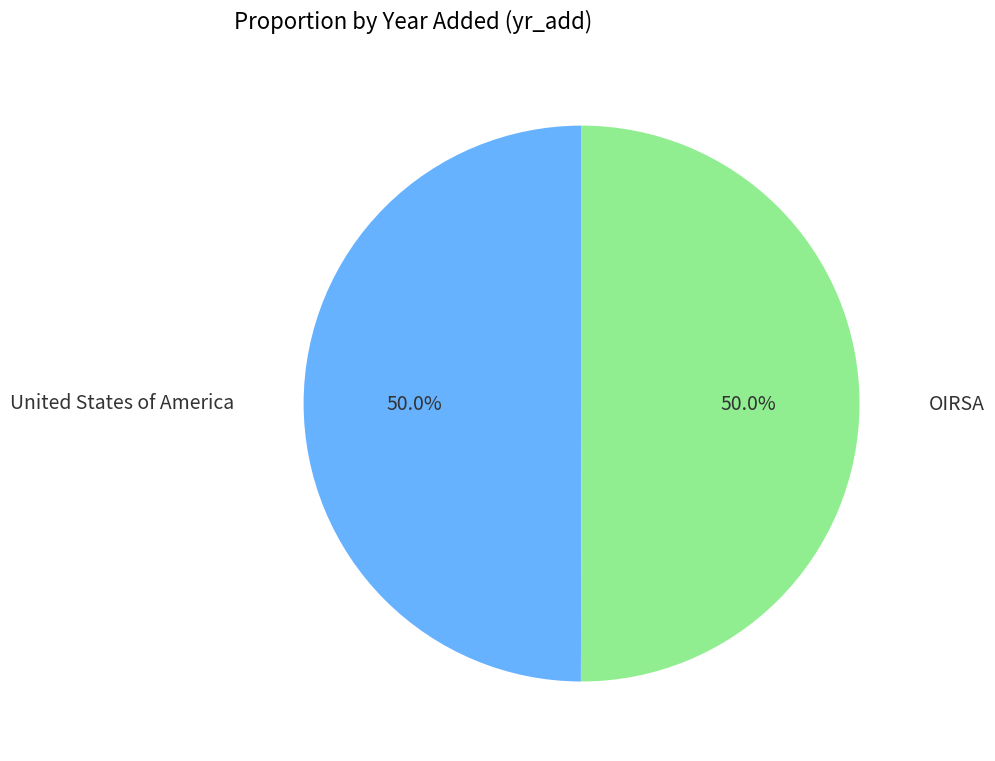

Combined, do OIRSA and United States of America account for over 50%?

Yes